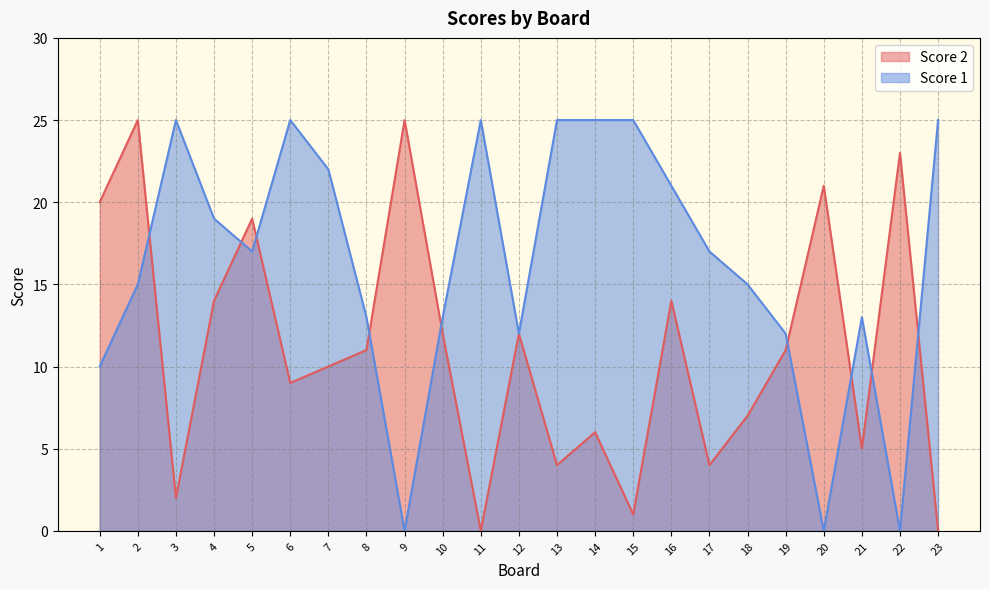

Is the value of Score 2 at 13 greater than the value of Score 1 at 22?

Yes